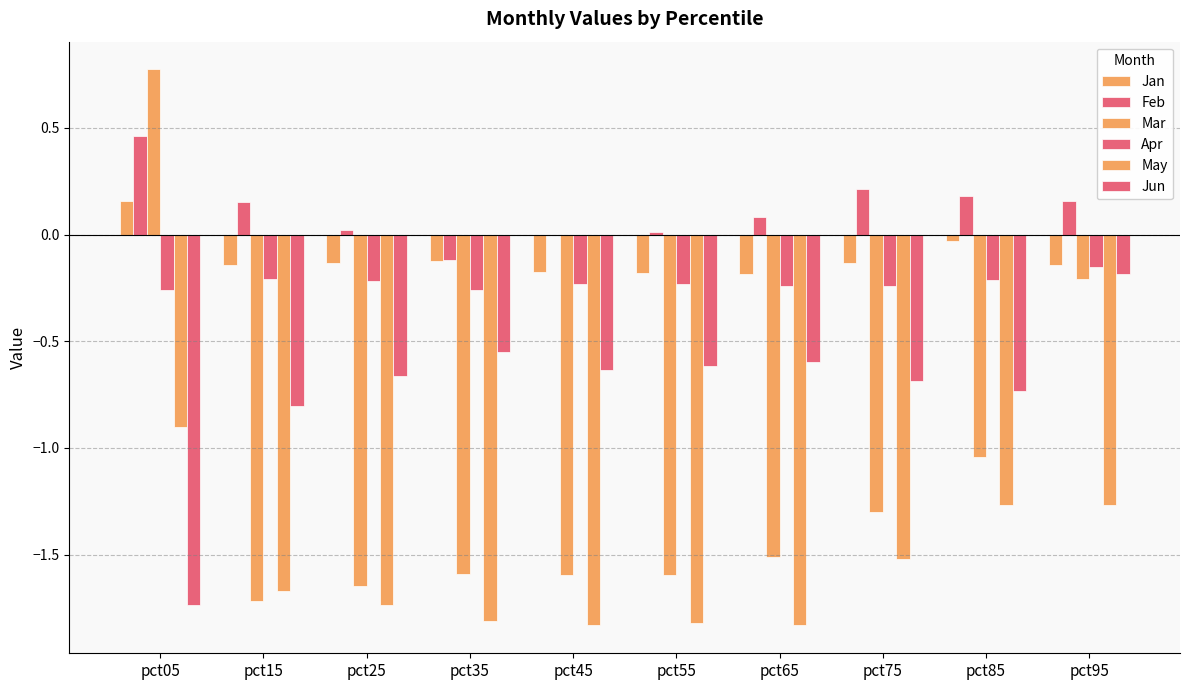

How many series are shown in this chart?

6